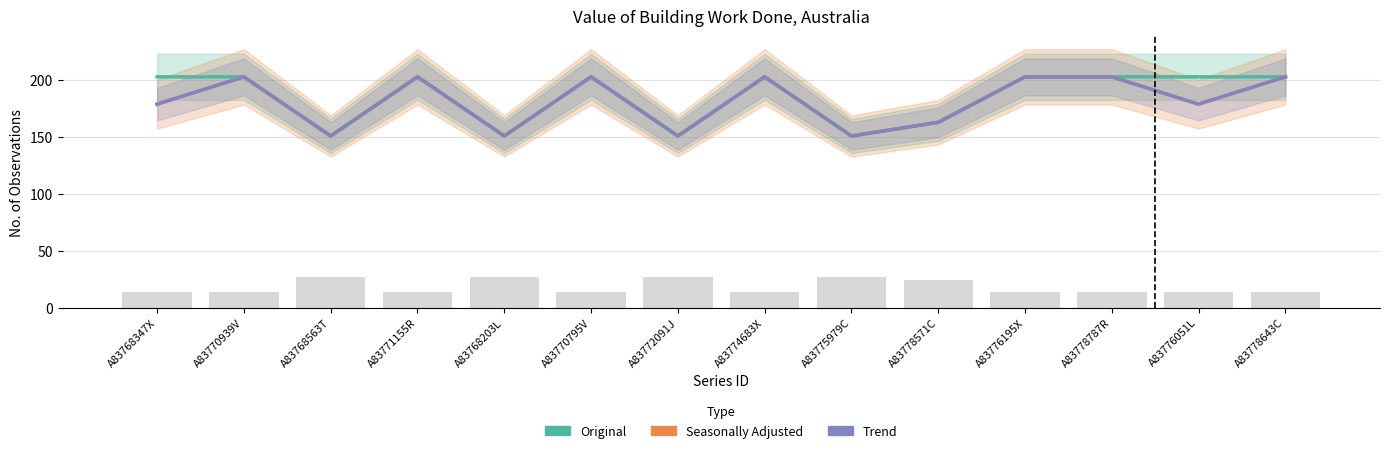

At A83768347X, list the series in order from largest to smallest.

Original, Seasonally Adjusted, Trend